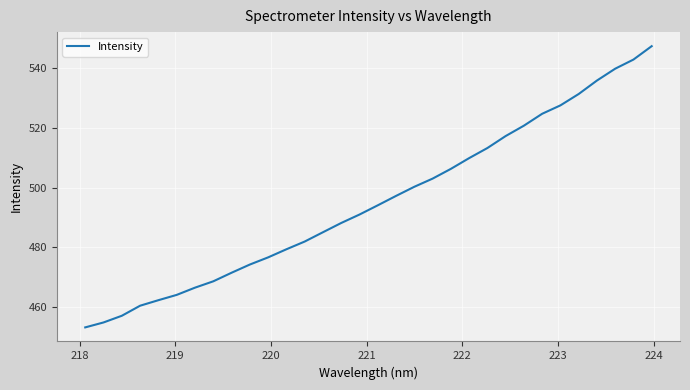

What is the minimum value shown in the chart?

453.2